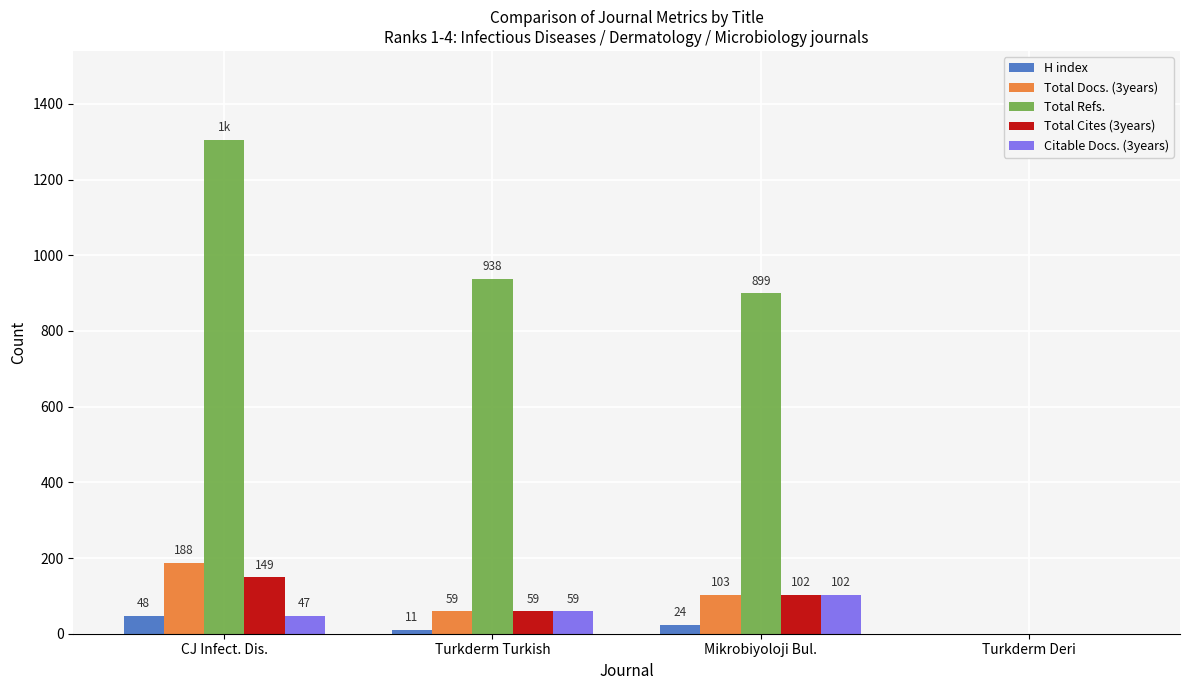

What is the maximum value shown in the chart?

1305